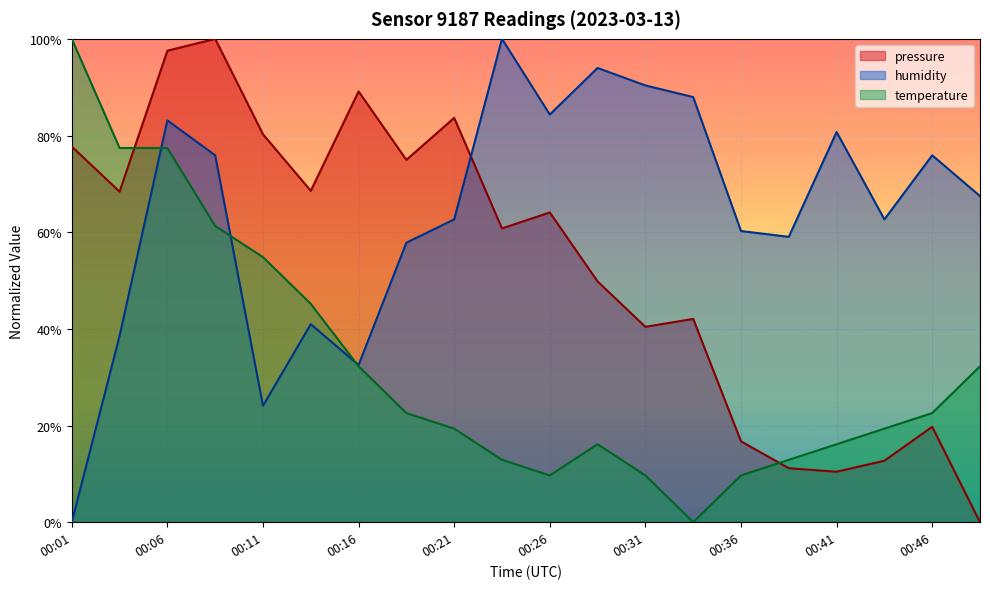

What are all the series names shown in the legend?

pressure, humidity, temperature